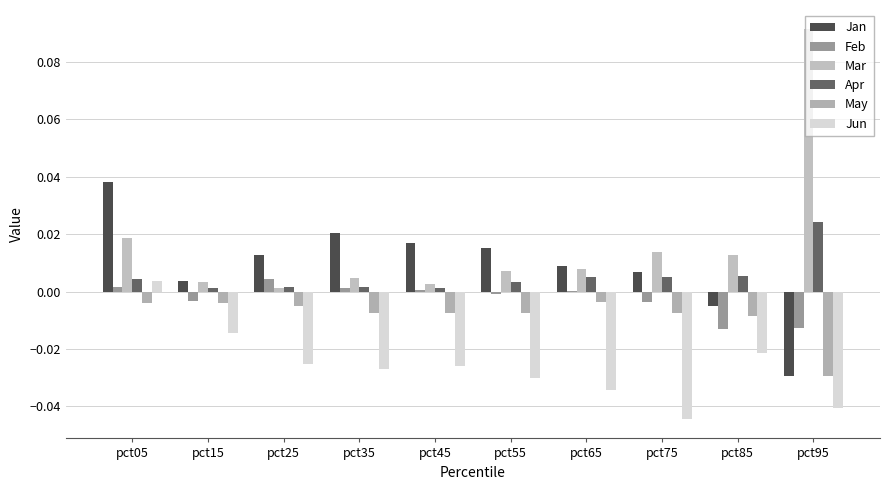

At which category is the sum across all series the highest?

pct05